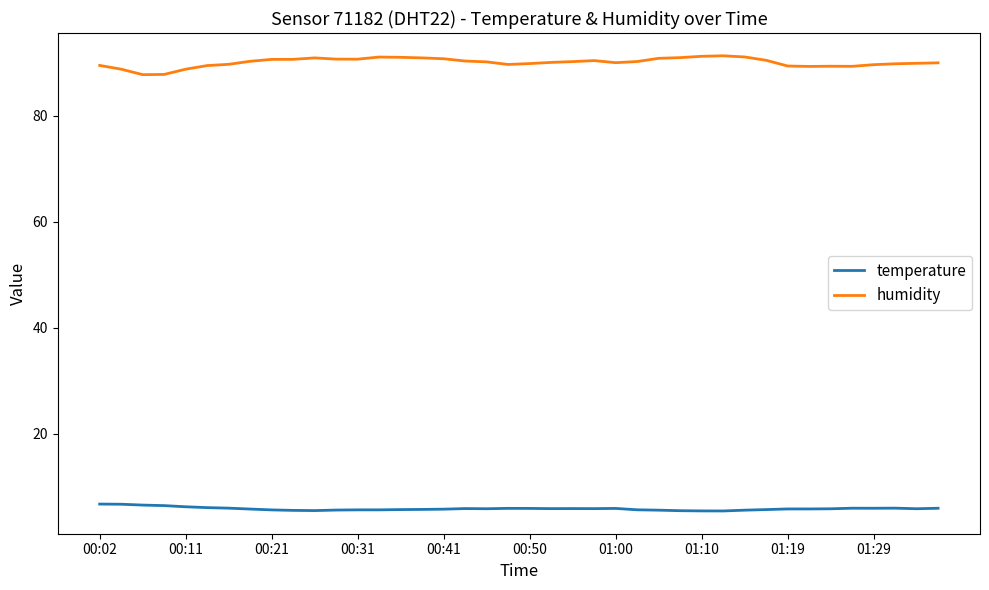

What is the difference between the maximum and minimum values in the temperature series?

1.3